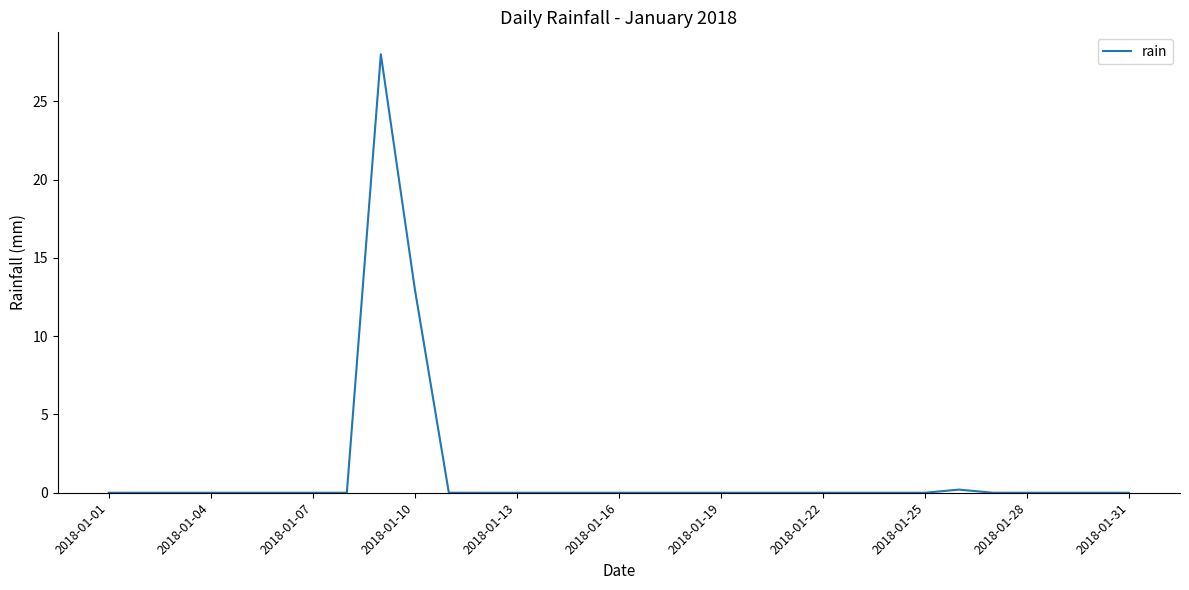

How many categories are shown in the chart?

31